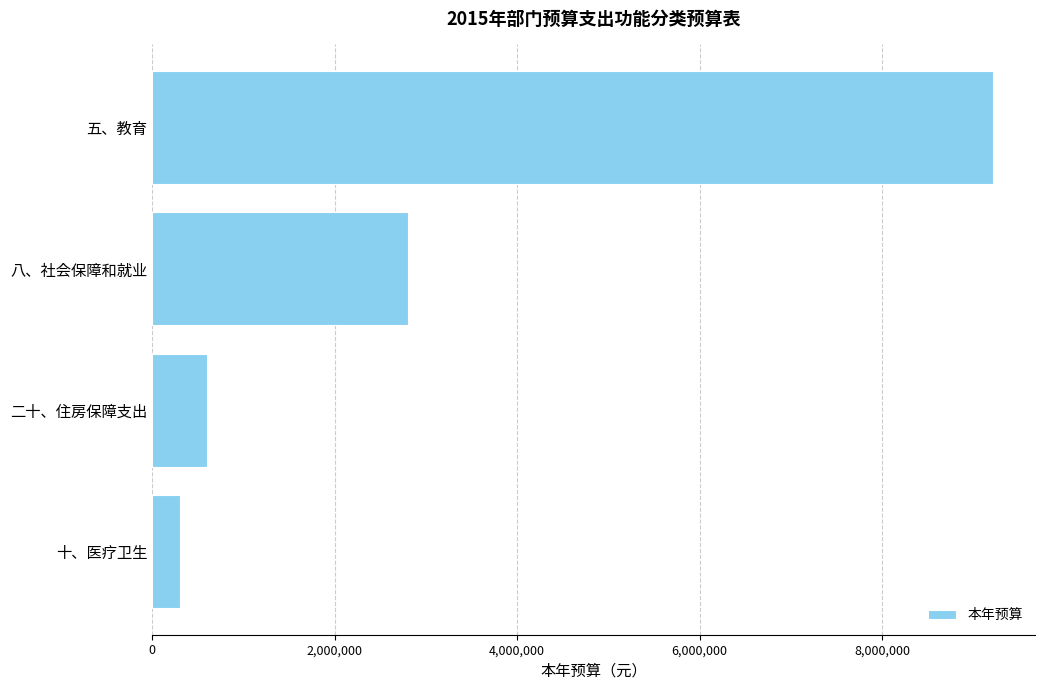

What is the smallest value displayed?

310891.4